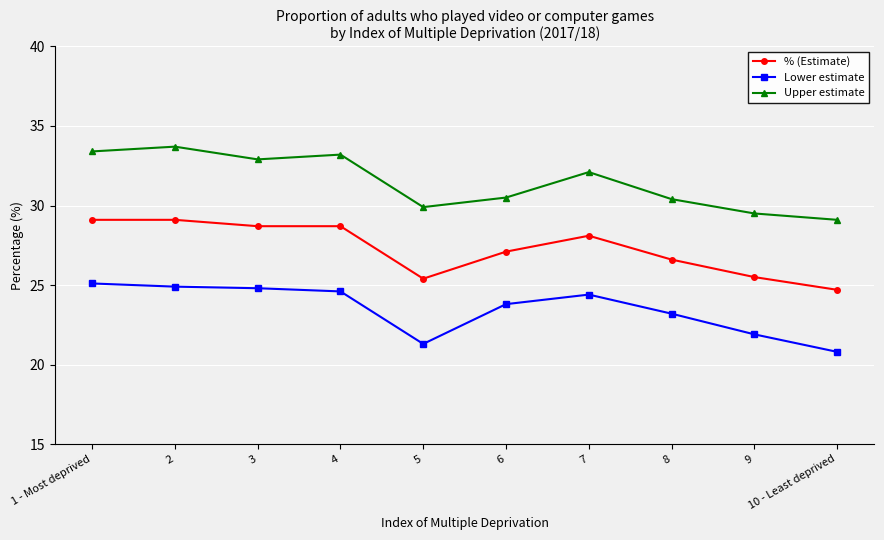

Rank the series by their maximum value, from lowest to highest.

Lower estimate, % (Estimate), Upper estimate